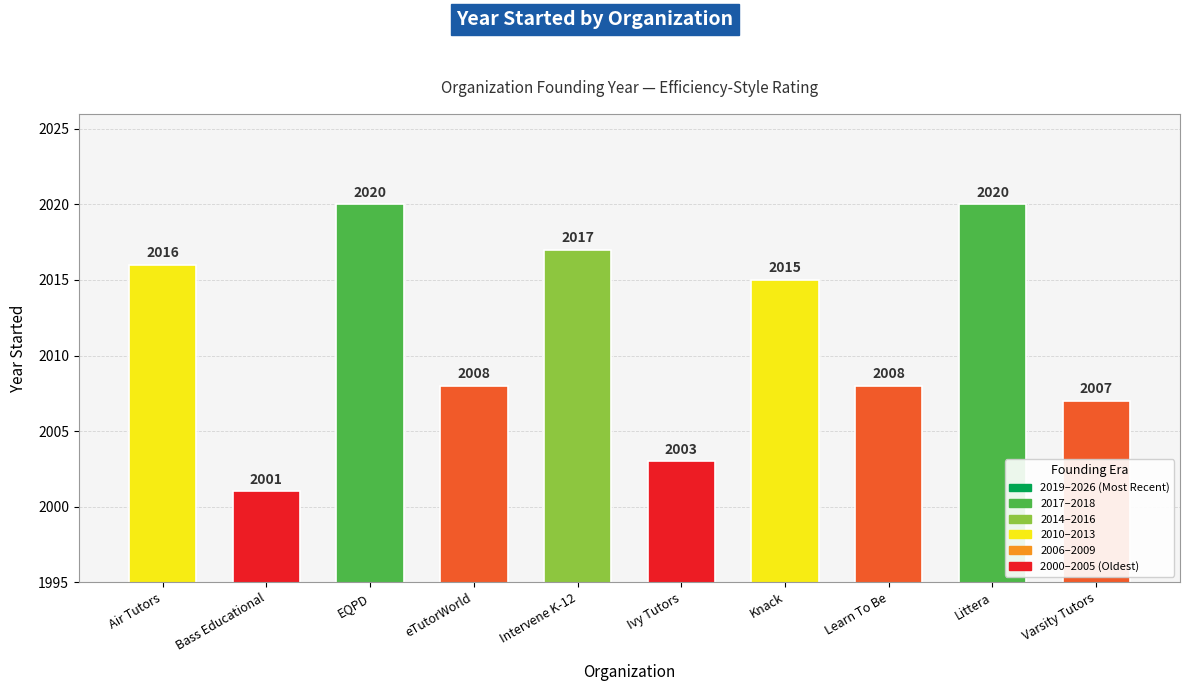

Count the number of data series in this chart.

1